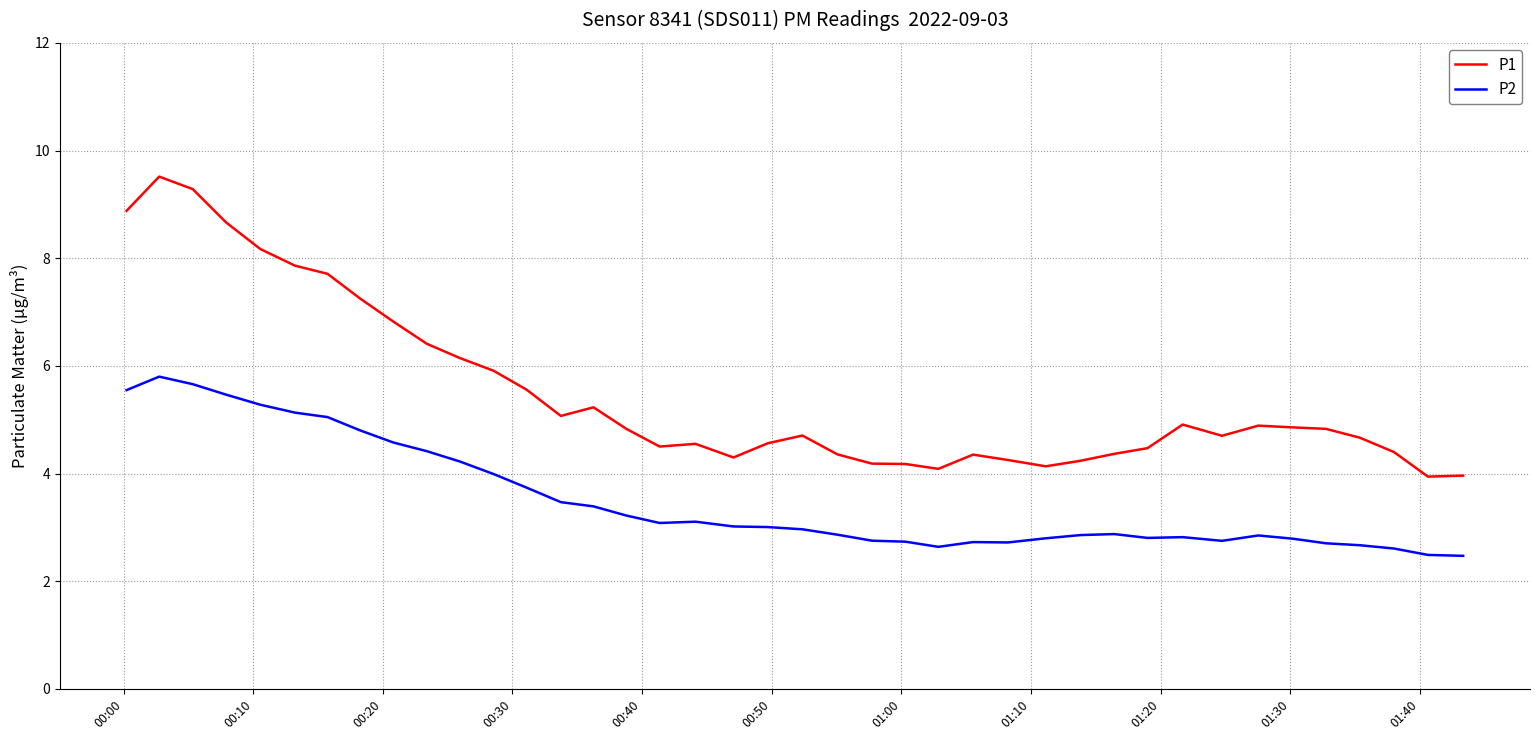

What is the sum of all P1 values?

219.7